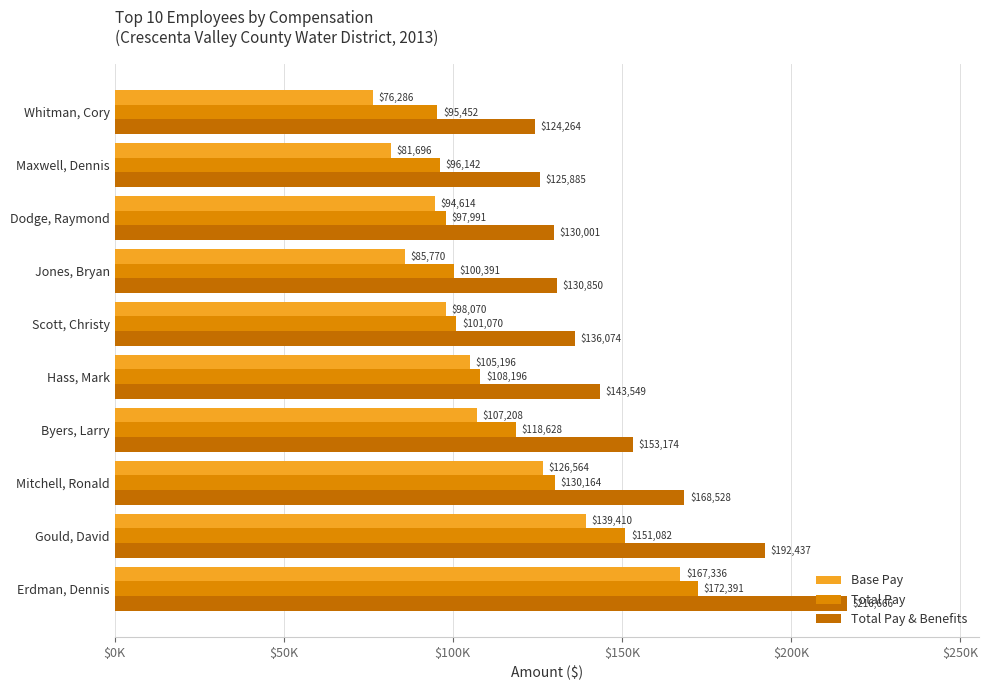

Reading left to right, what are all the values shown in this chart?

Base Pay: 167336.1	139410.0	126564.0	107208.0	105196.0	98069.5	85770.0	94614.0	81696.0	76286.4
Total Pay: 172391.1	151081.6	130164.0	118627.5	108196.0	101069.5	100391.1	97991.0	96141.7	95451.6
Total Pay & Benefits: 216665.7	192437.3	168528.5	153174.1	143548.7	136074.4	130850.0	130001.0	125885.4	124263.7